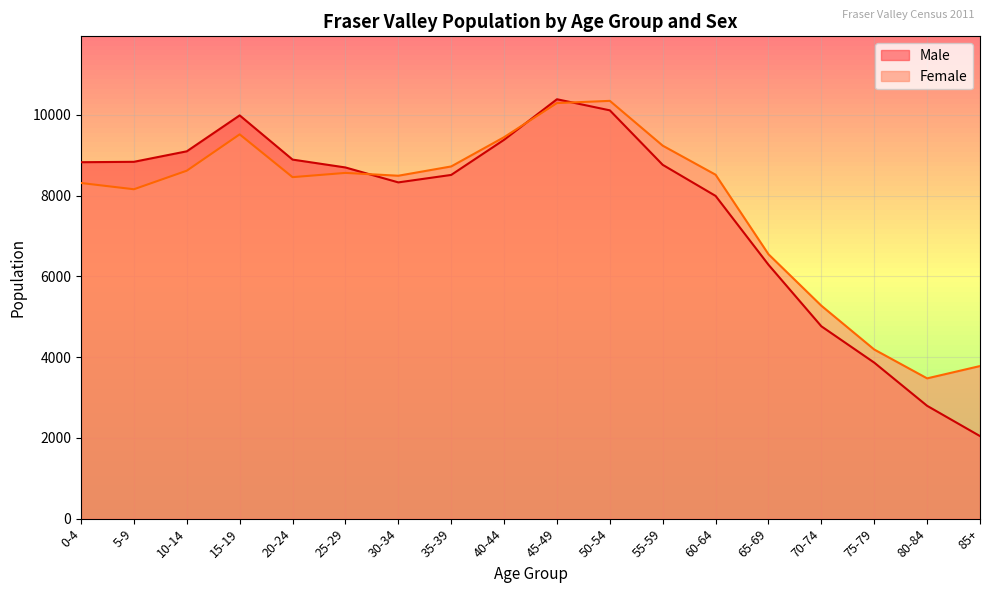

The value of Female at 20-24 is 2904. True or false?

False